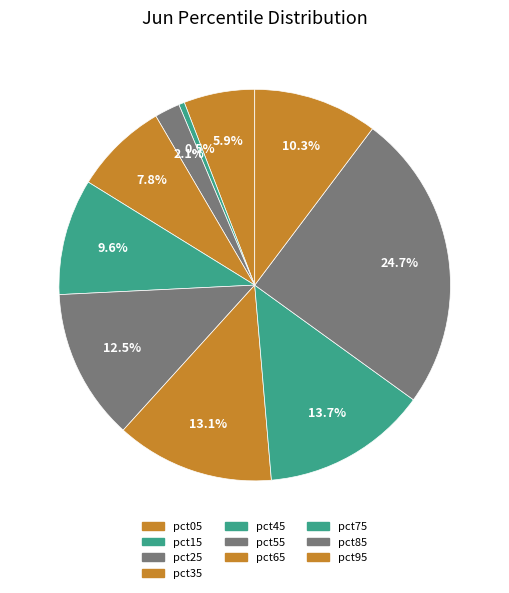

Count the number of slices in the pie.

10